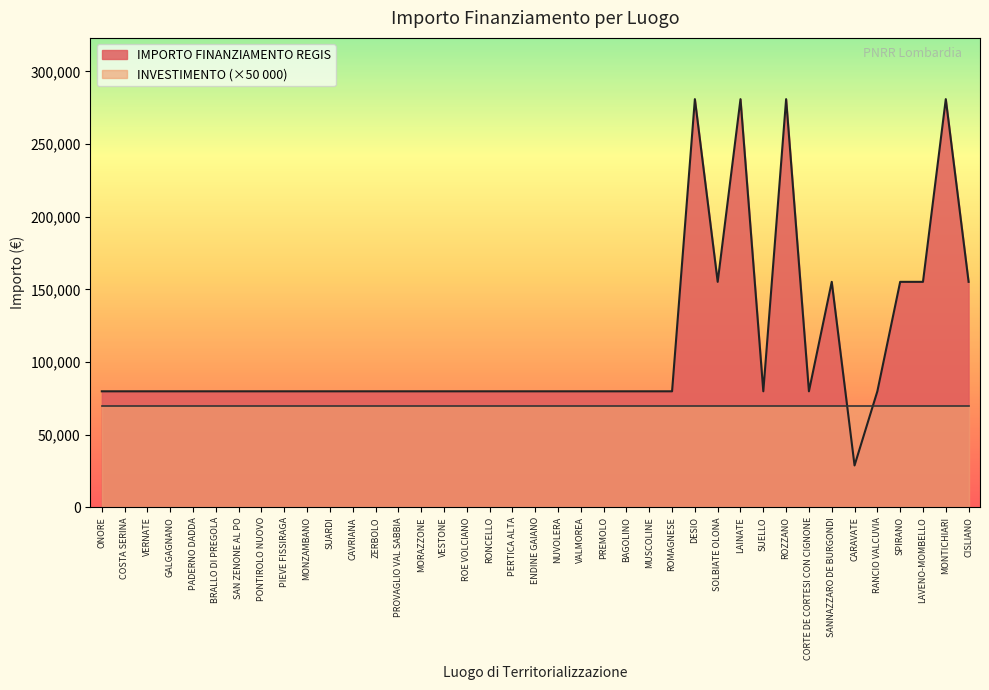

Does the chart display data point markers on the line(s)?

No